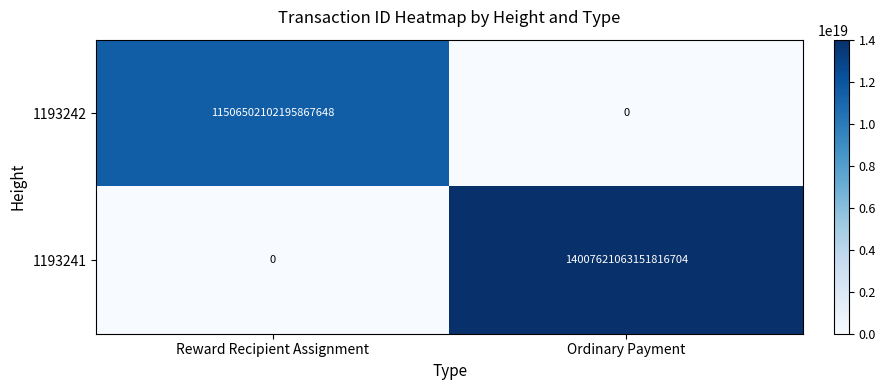

Between Reward Recipient Assignment and Ordinary Payment, which series saw the biggest shift?

1193241